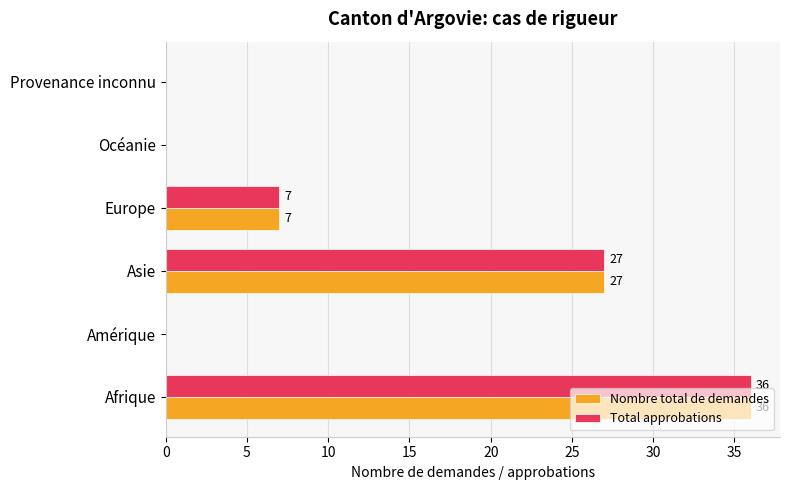

At which label is Nombre total de demandes closest to 18?

Asie